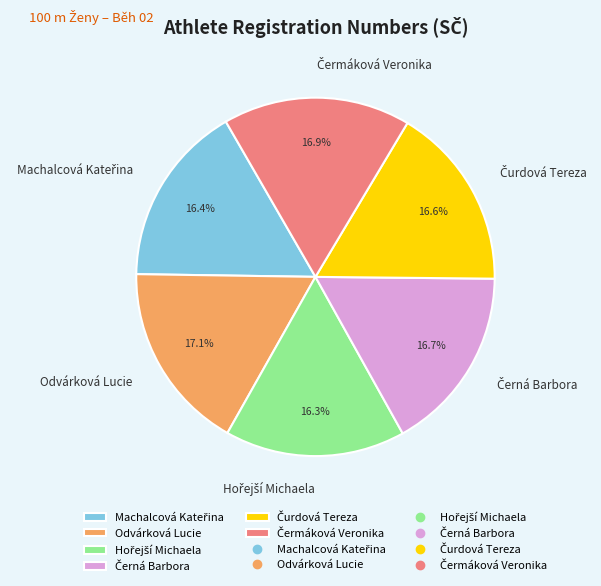

True or false: Odvárková Lucie accounts for 17% of the total.

True